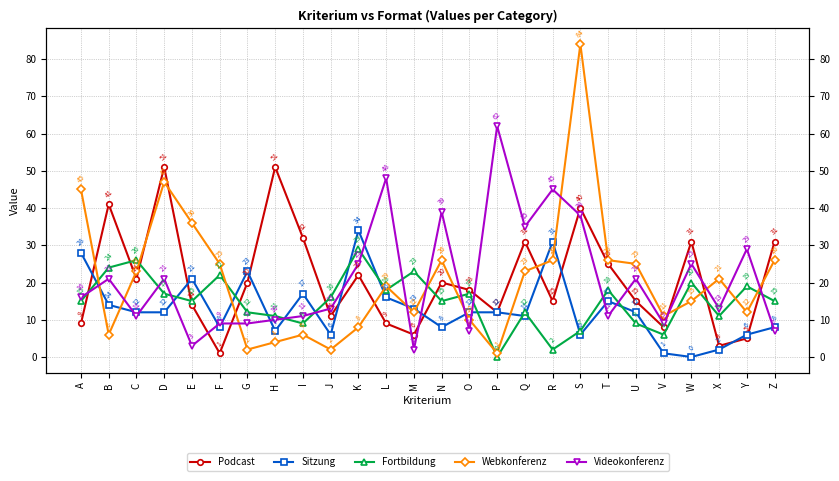

Count the number of categories in the chart.

26